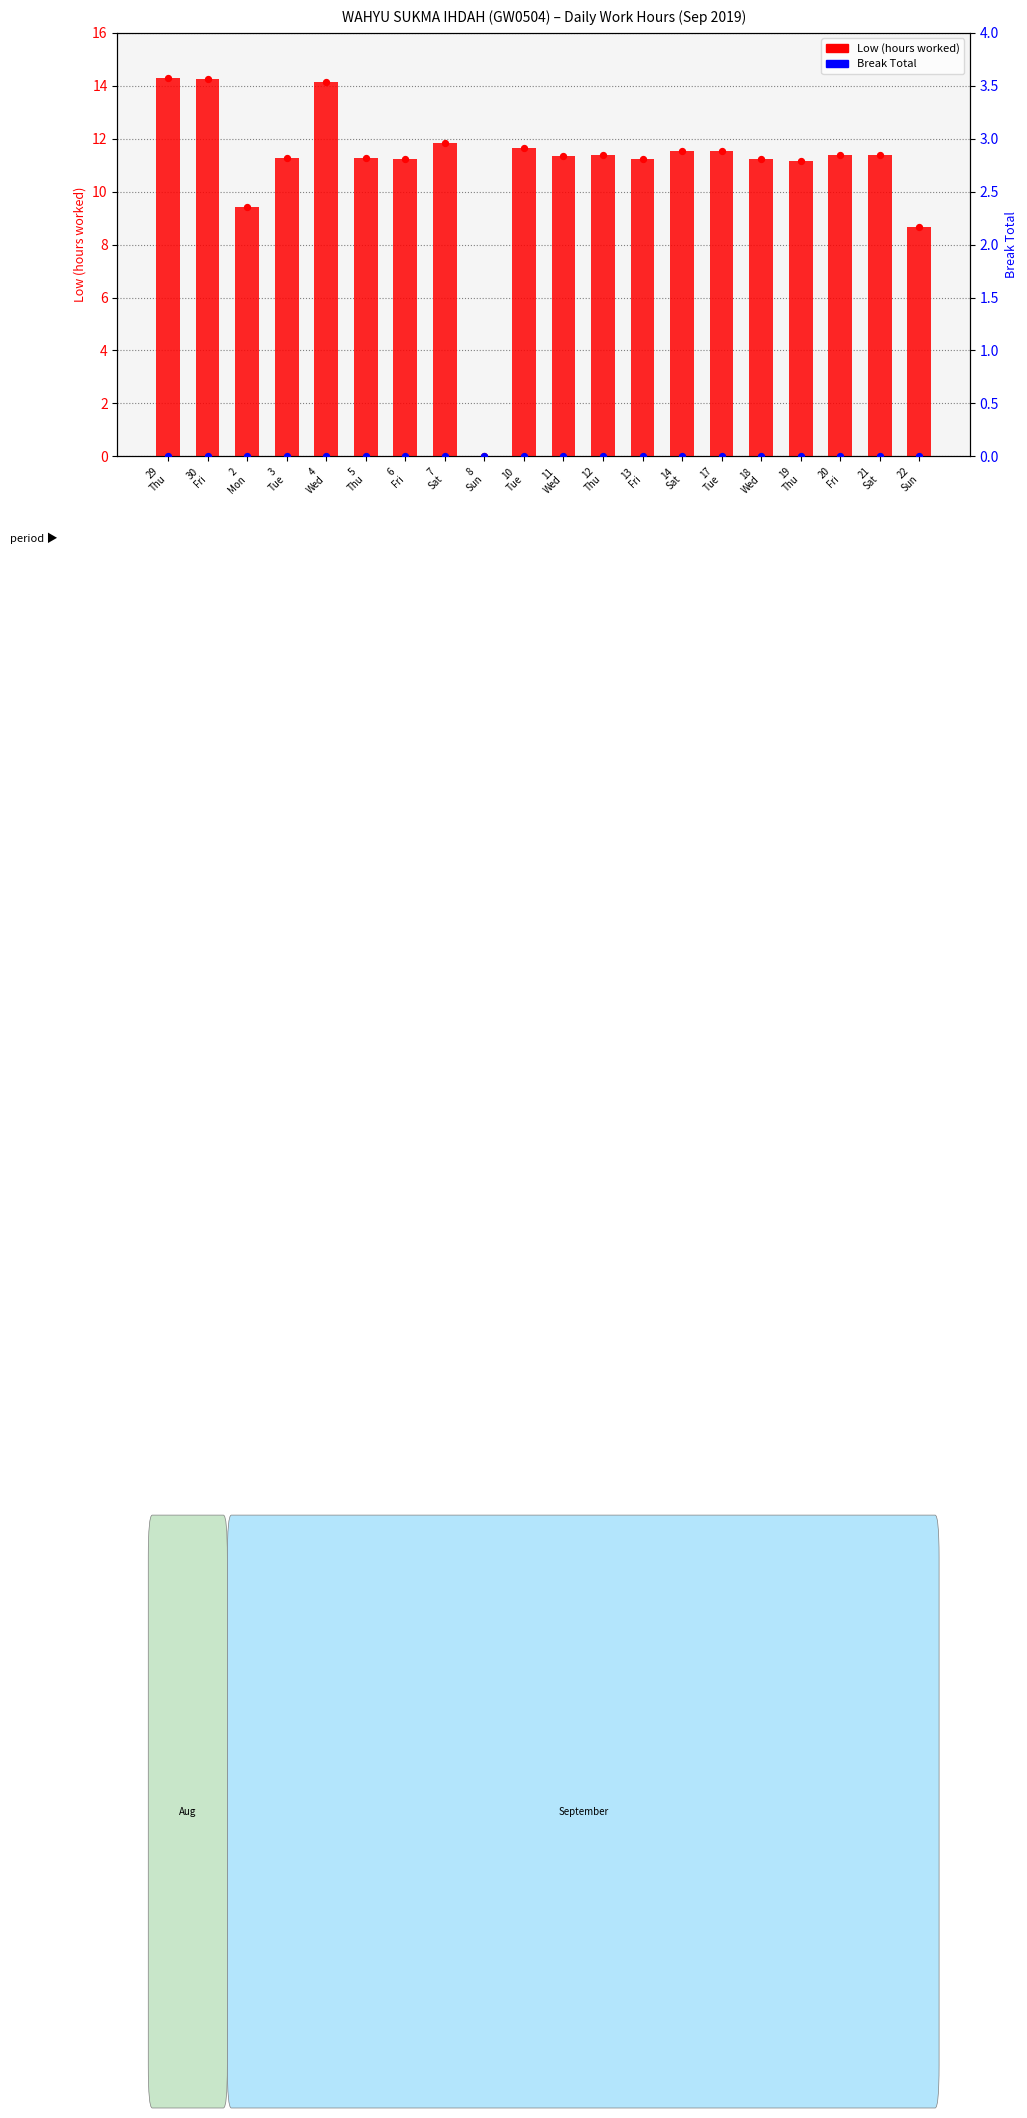

What are all the series names shown in the legend?

Low (hours worked), Break Total